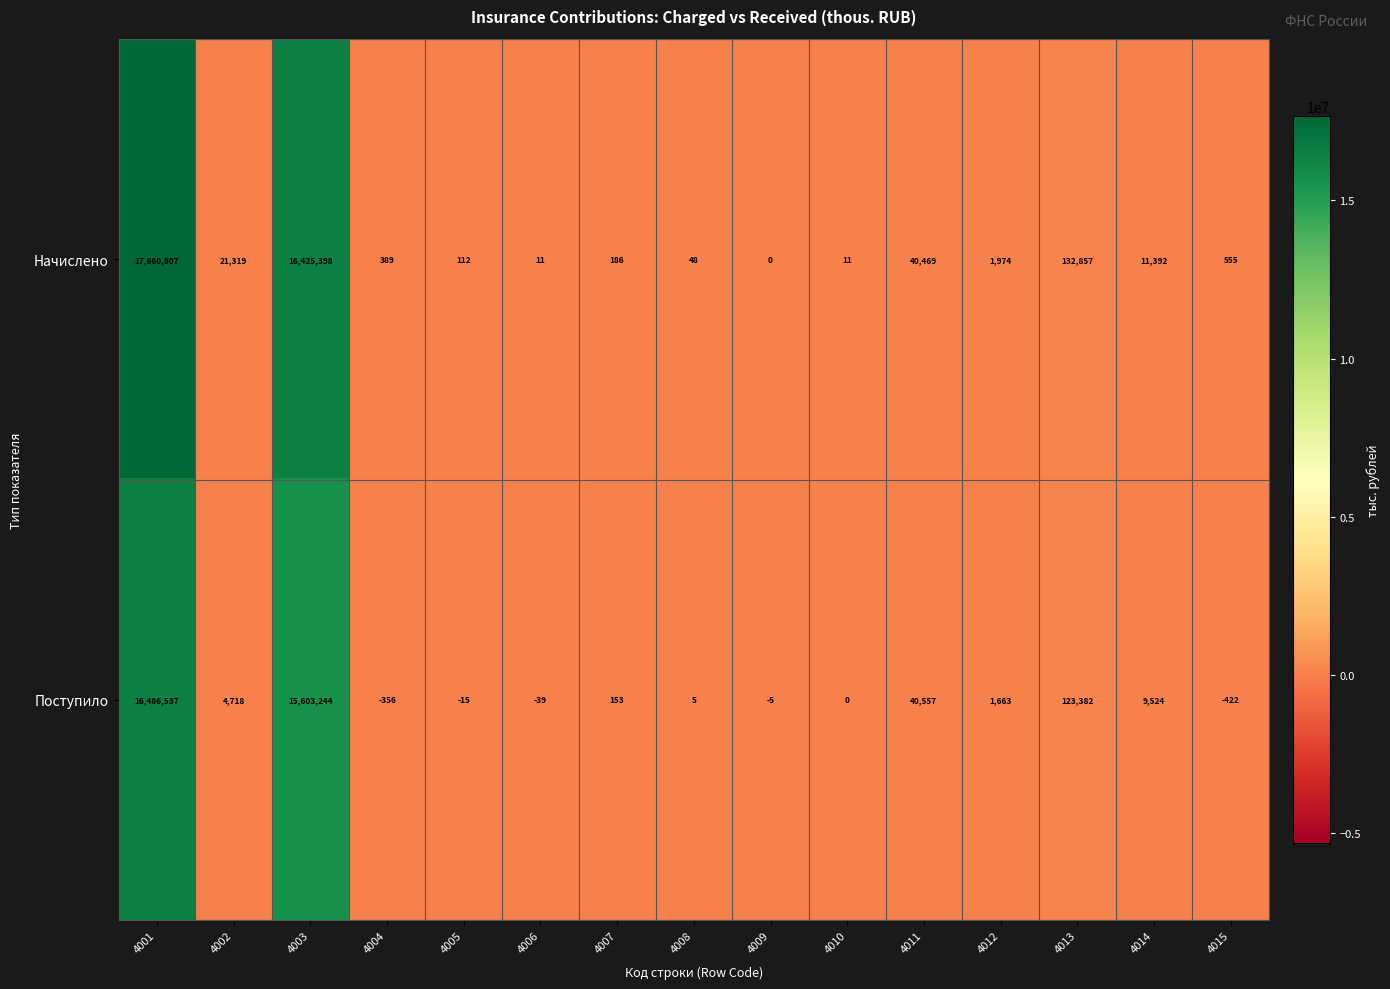

At which label does Начислено first exceed 555?

4001